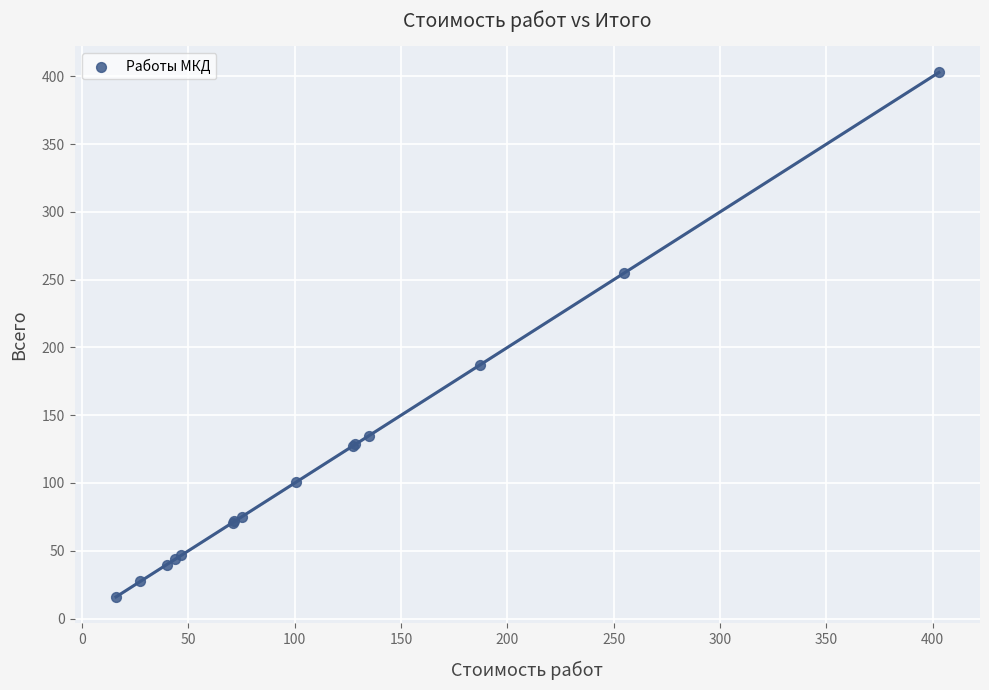

What Y value in the scatter plot is closest to 209?

187.0